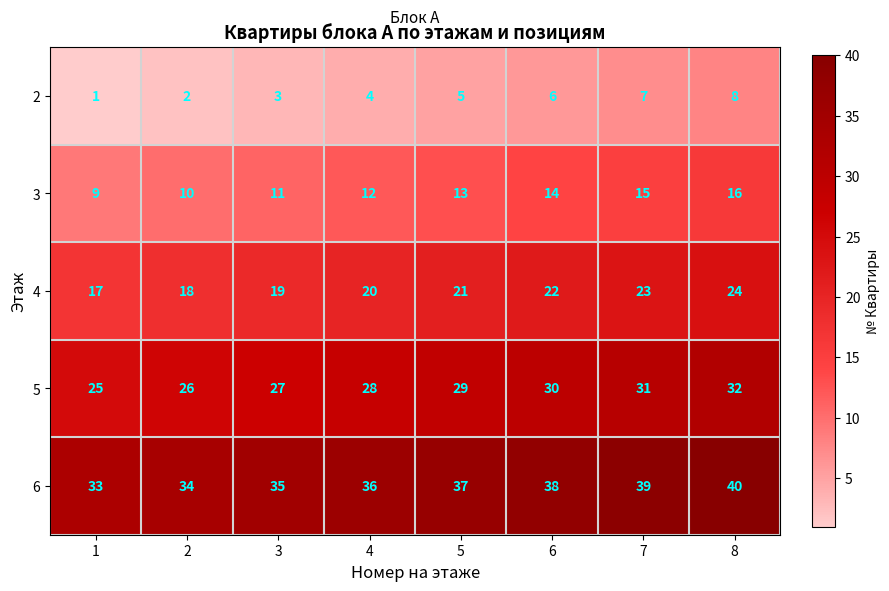

What is the difference between the 6 values at 7 and 2?

5